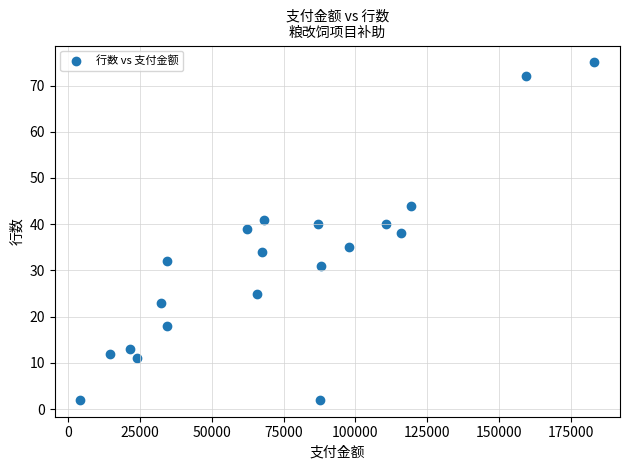

What is the range of Y values (max minus min)?

73